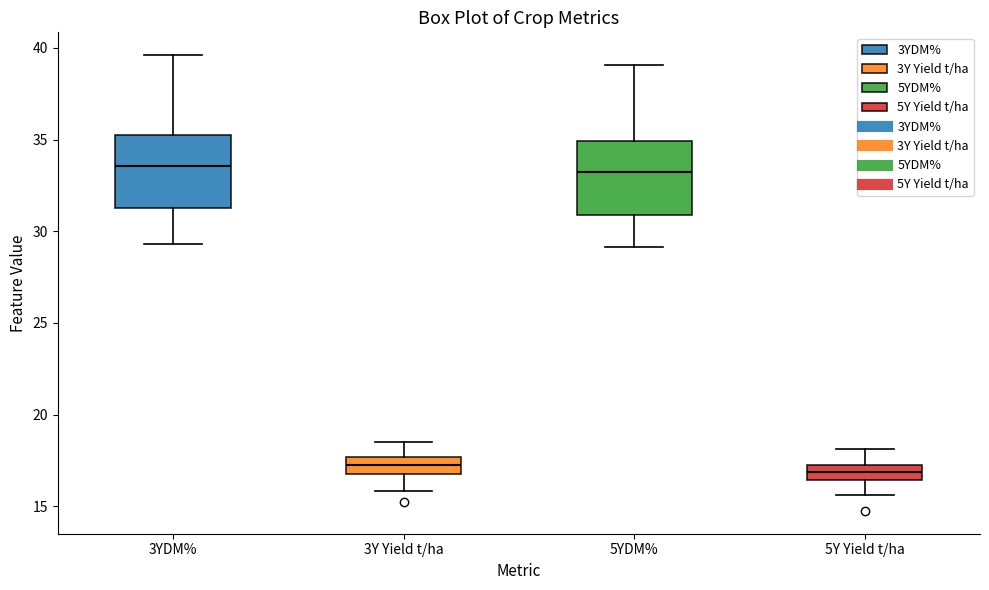

Reading left to right, transcribe this box plot: for each box, give where its median line is, the range the box spans, and where its two whiskers end, as read against the y-axis. The values are not printed on the chart, so give them approximately, as read against the axis.

3YDM%: median 33.5, box 31.5 to 35.0, whiskers 29.5 to 39.5
3Y Yield t/ha: median 17.5 (inside the box), box 17.0 to 17.5, whiskers 16.0 to 18.5
5YDM%: median 33.0, box 31.0 to 35.0, whiskers 29.0 to 39.0
5Y Yield t/ha: median 17.0, box 16.5 to 17.5, whiskers 15.5 to 18.0